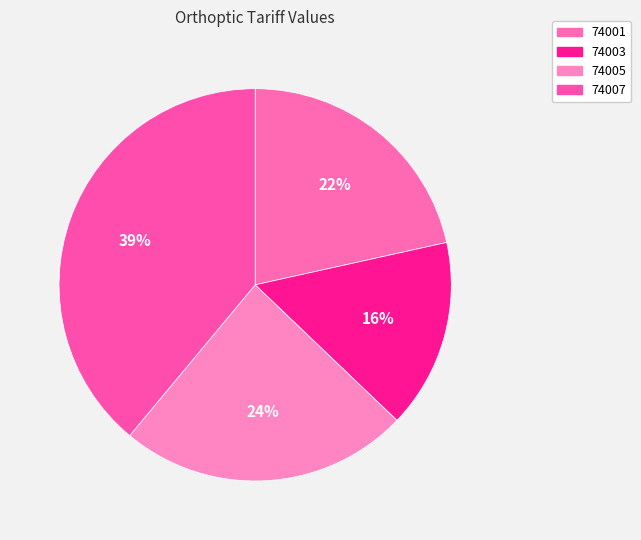

Count the number of slices in the pie.

4